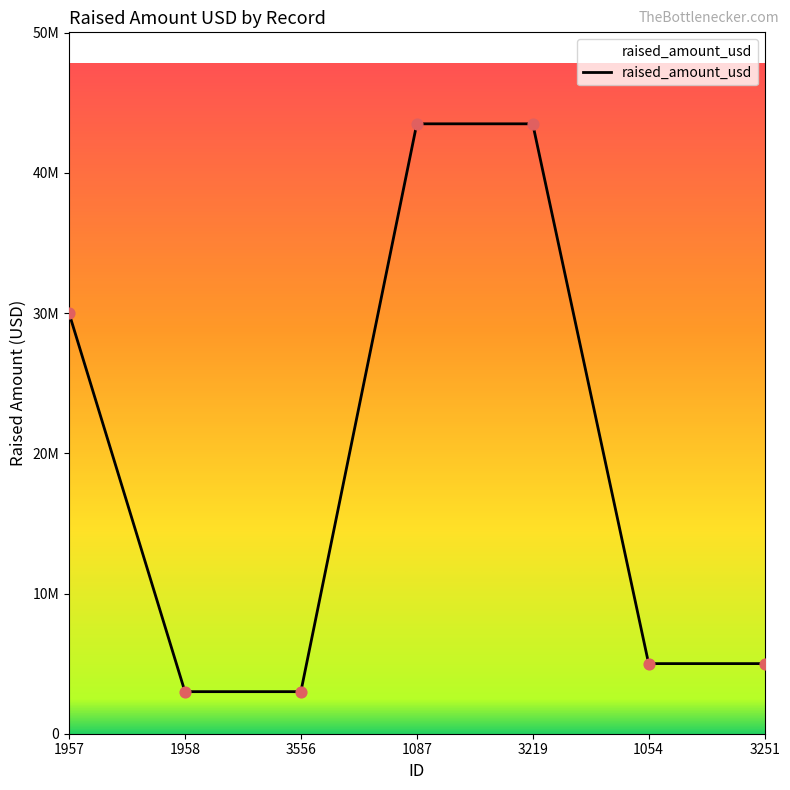

Is this an area chart (filled region under the line)?

Yes